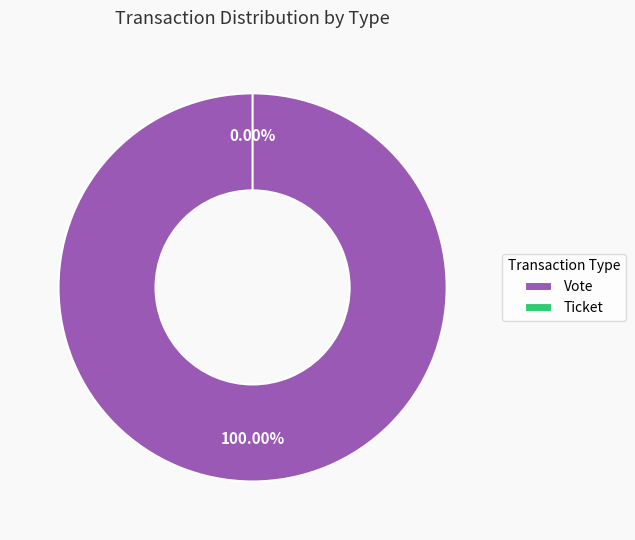

Does Vote account for over 50% of the chart?

Yes